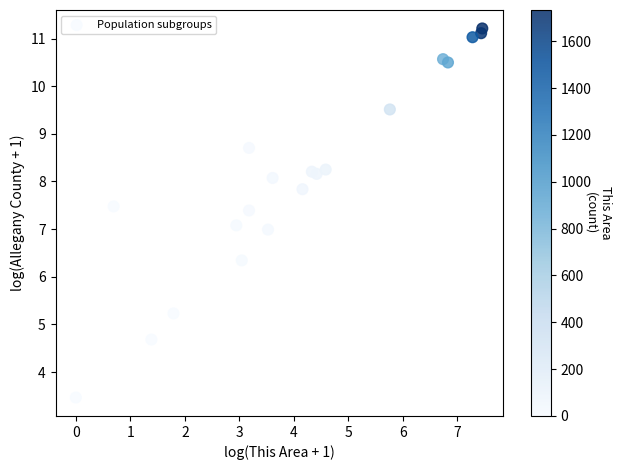

What is the range of X values (max minus min)?

7.5